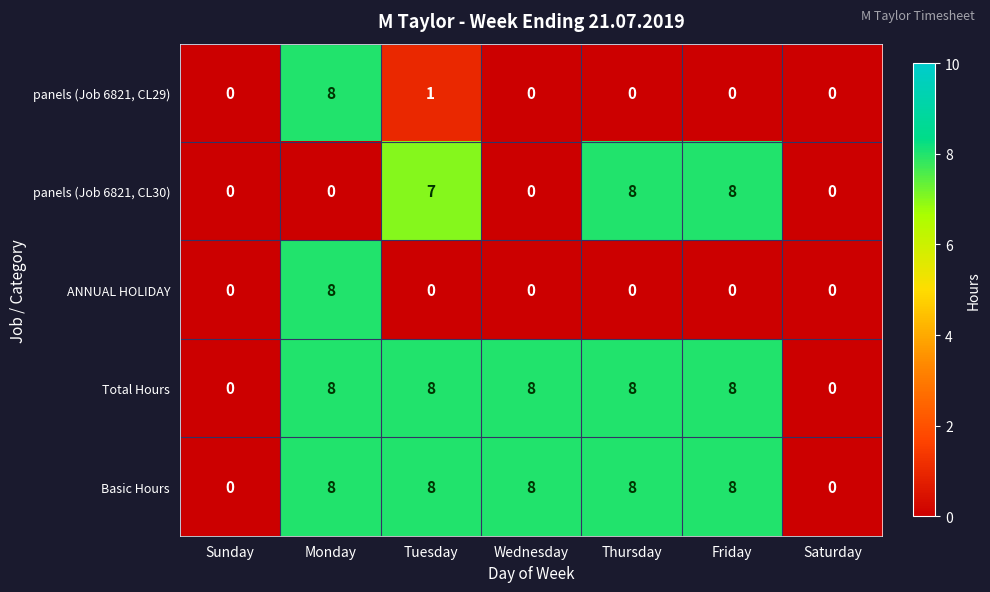

At which label is panels (Job 6821, CL29) closest to 4?

Tuesday